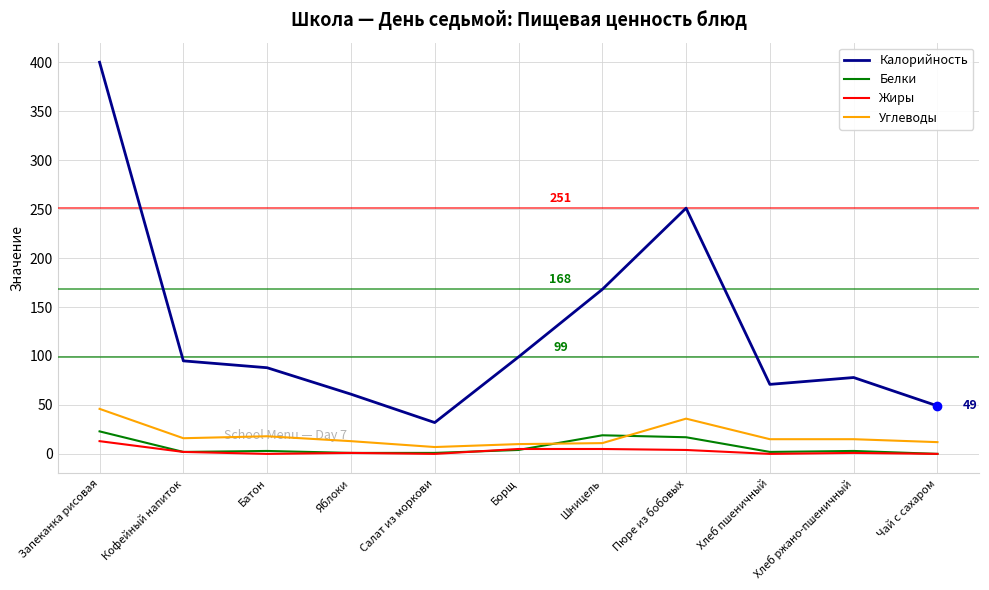

The value of Углеводы at Кофейный напиток is 16. True or false?

True